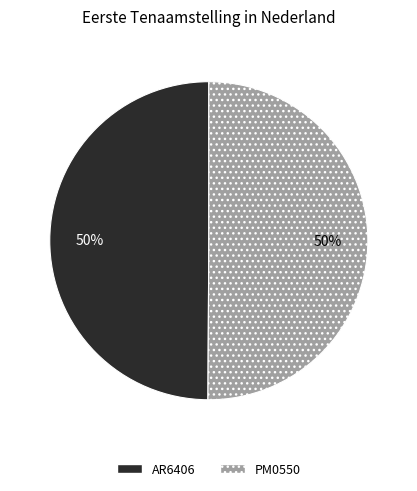

To the nearest percent, what portion does PM0550 represent?

50%